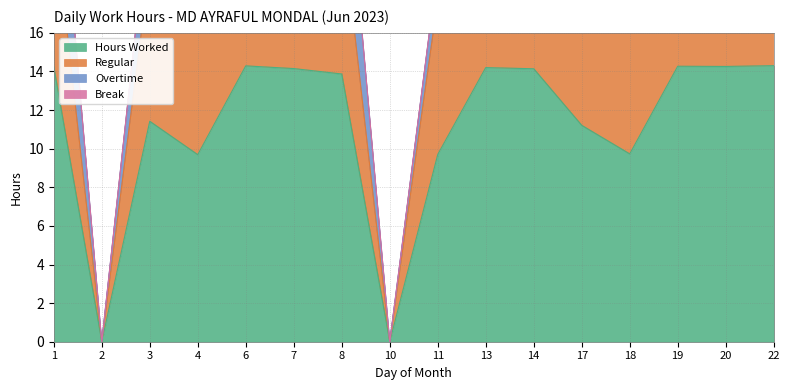

True or false: Overtime and Regular cross at least once.

False